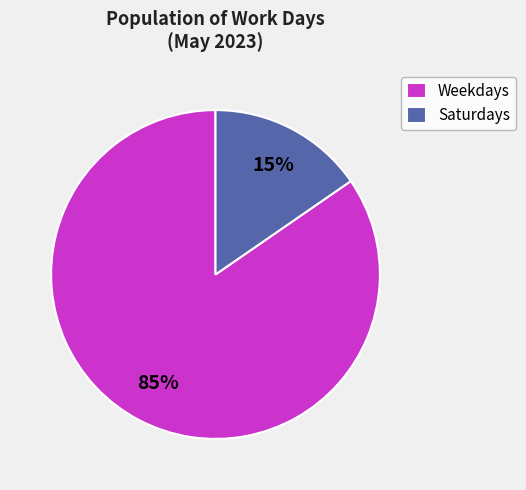

The Saturdays slice represents 29% of the pie. True or false?

False